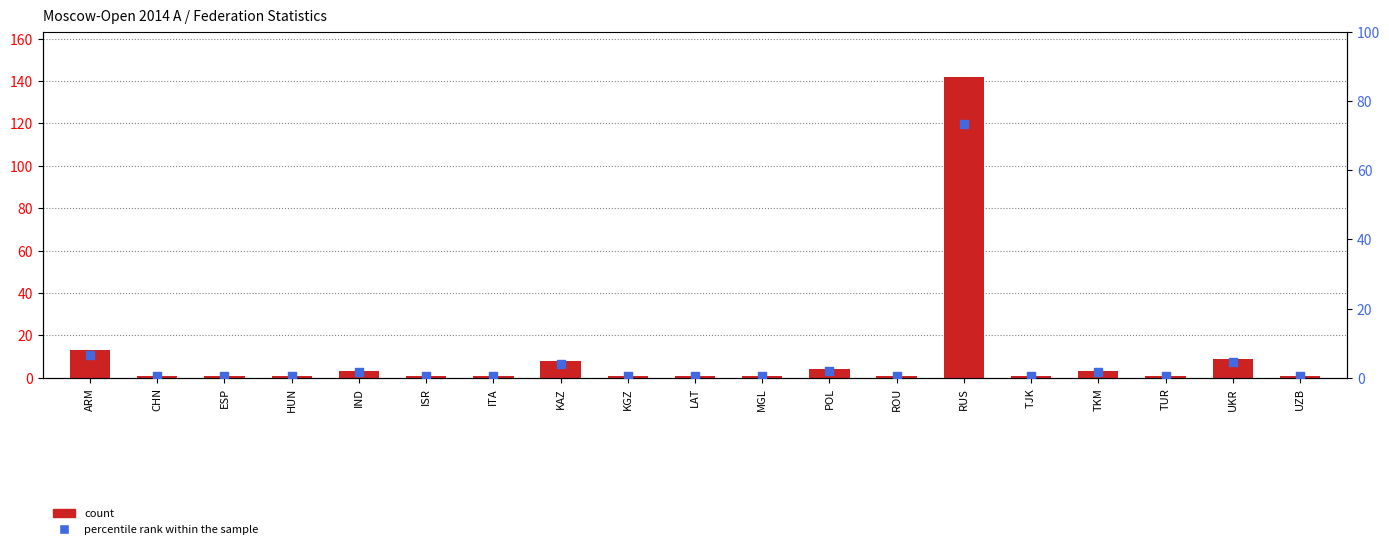

What is the total value across all series at TUR?

1.5